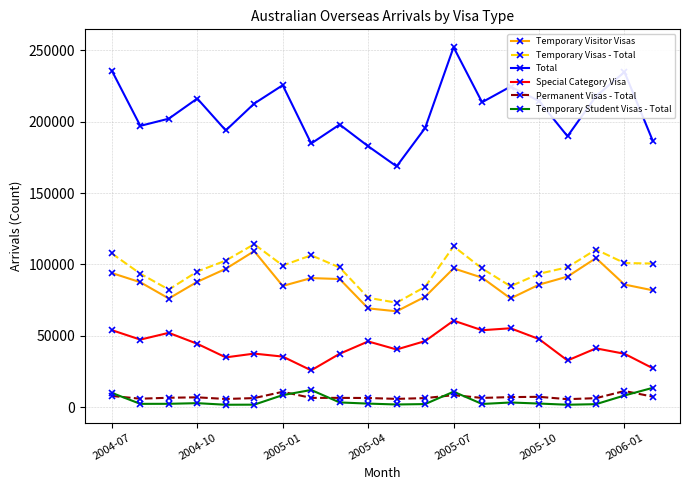

What is the greatest value displayed?

252250